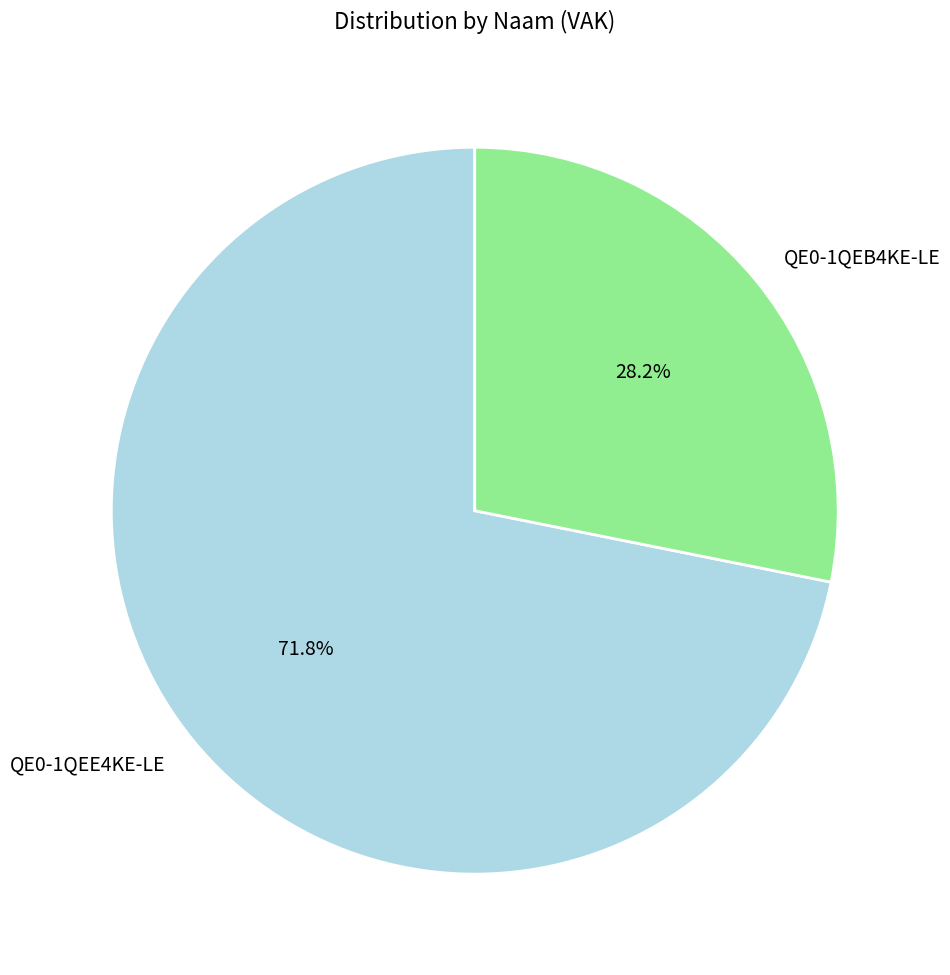

Which has a higher value, QE0-1QEB4KE-LE or QE0-1QEE4KE-LE?

QE0-1QEE4KE-LE